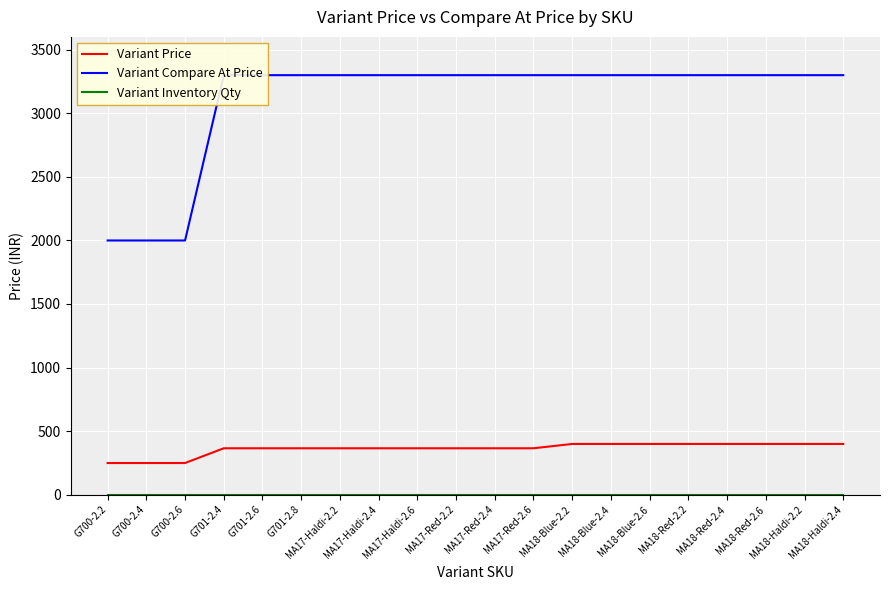

True or false: Variant Price has a value of 605 at MA17-Haldi-2.6.

False